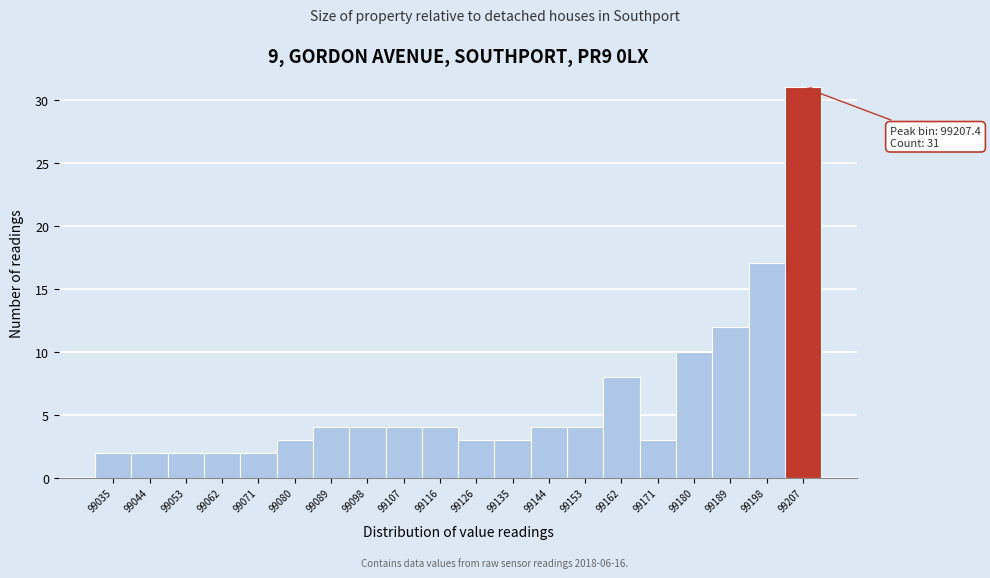

Which range on the x-axis has the tallest bar?

99202.9 to 99212.0